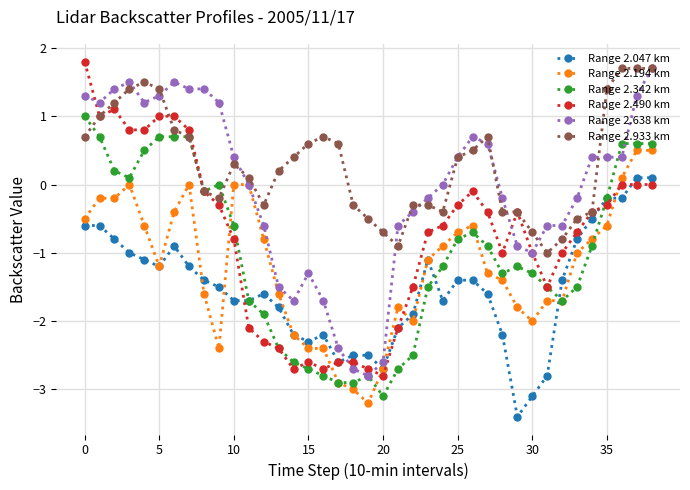

True or false: Range 2.933 km and Range 2.194 km intersect in this chart.

False